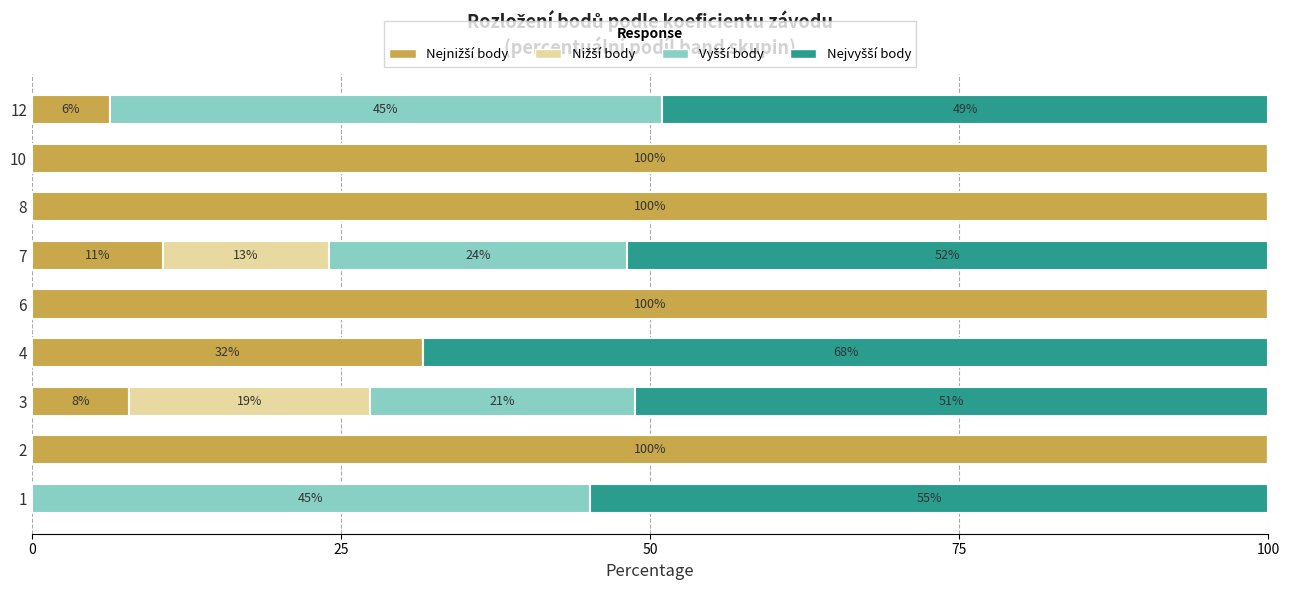

What is the total value across all series at 12?

100.0